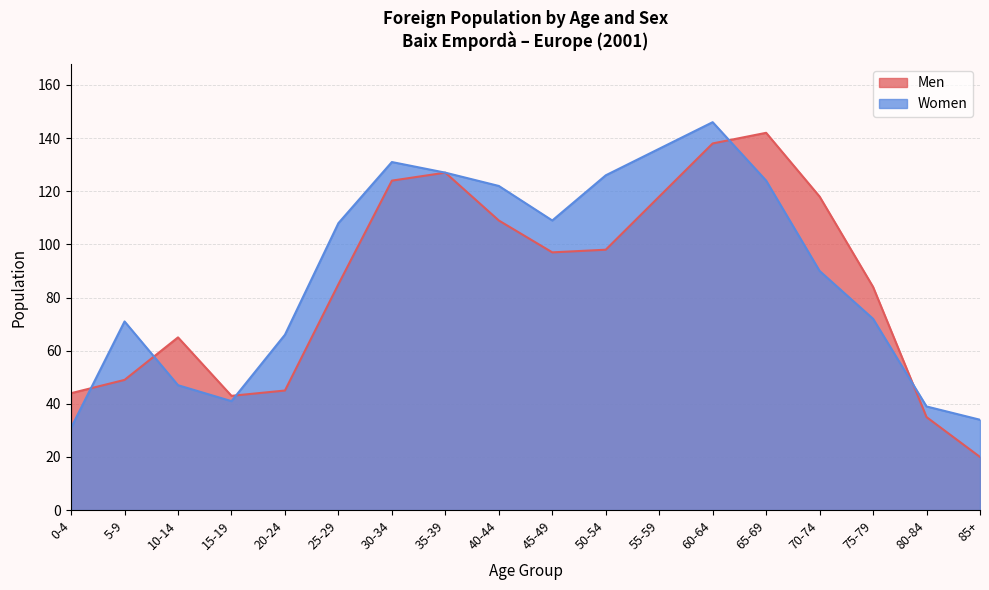

Where is Women nearest to the value 88?

70-74